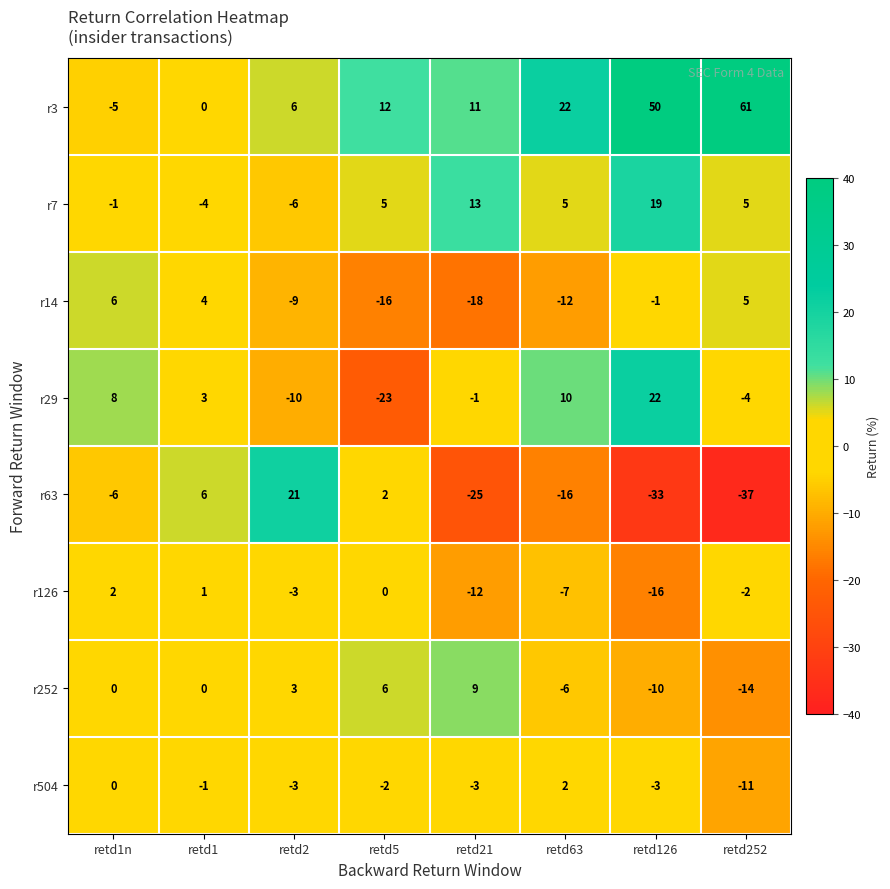

What is the difference between the maximum and minimum values in the r63 series?

58